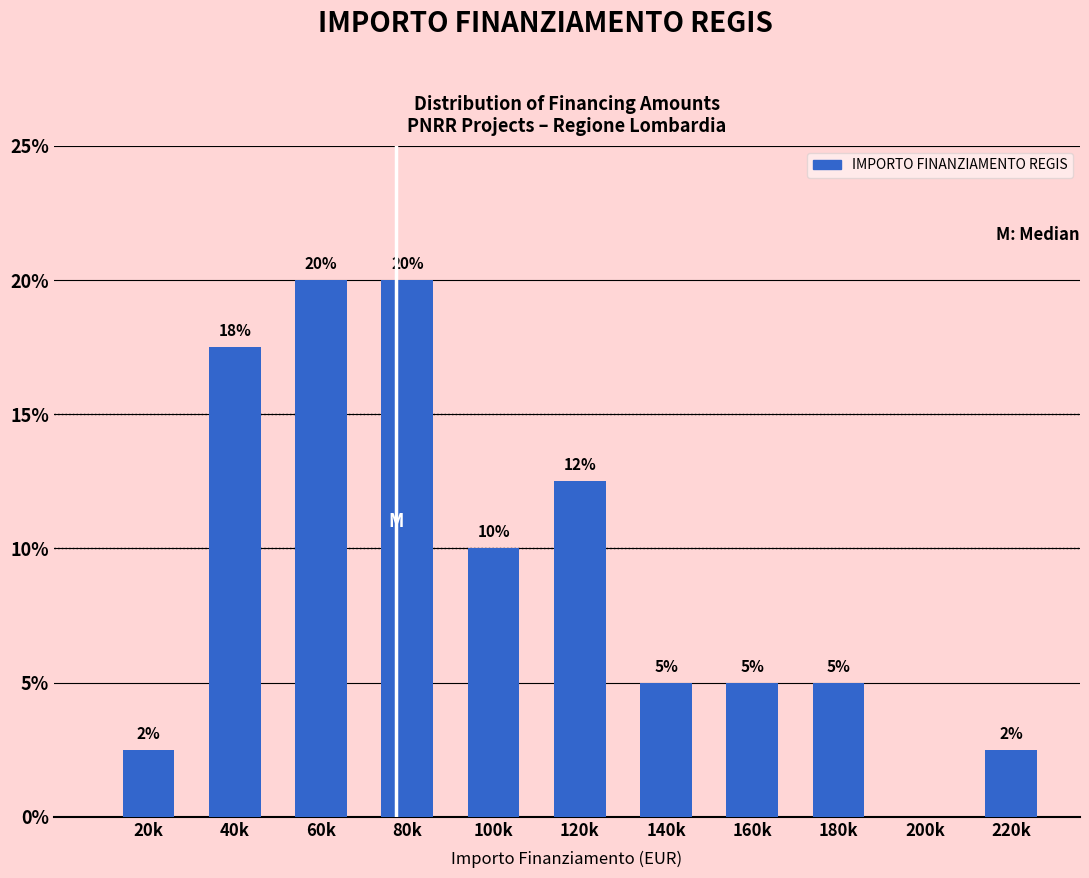

What is the greatest value displayed?

20.0